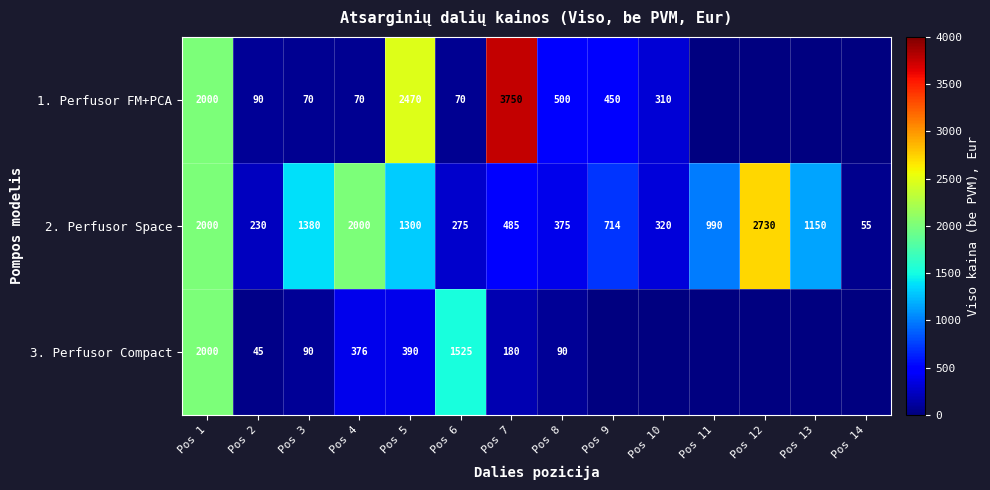

Is the value of 1. Perfusor FM+PCA at Pos 4 greater than the value of 3. Perfusor Compact at Pos 5?

No